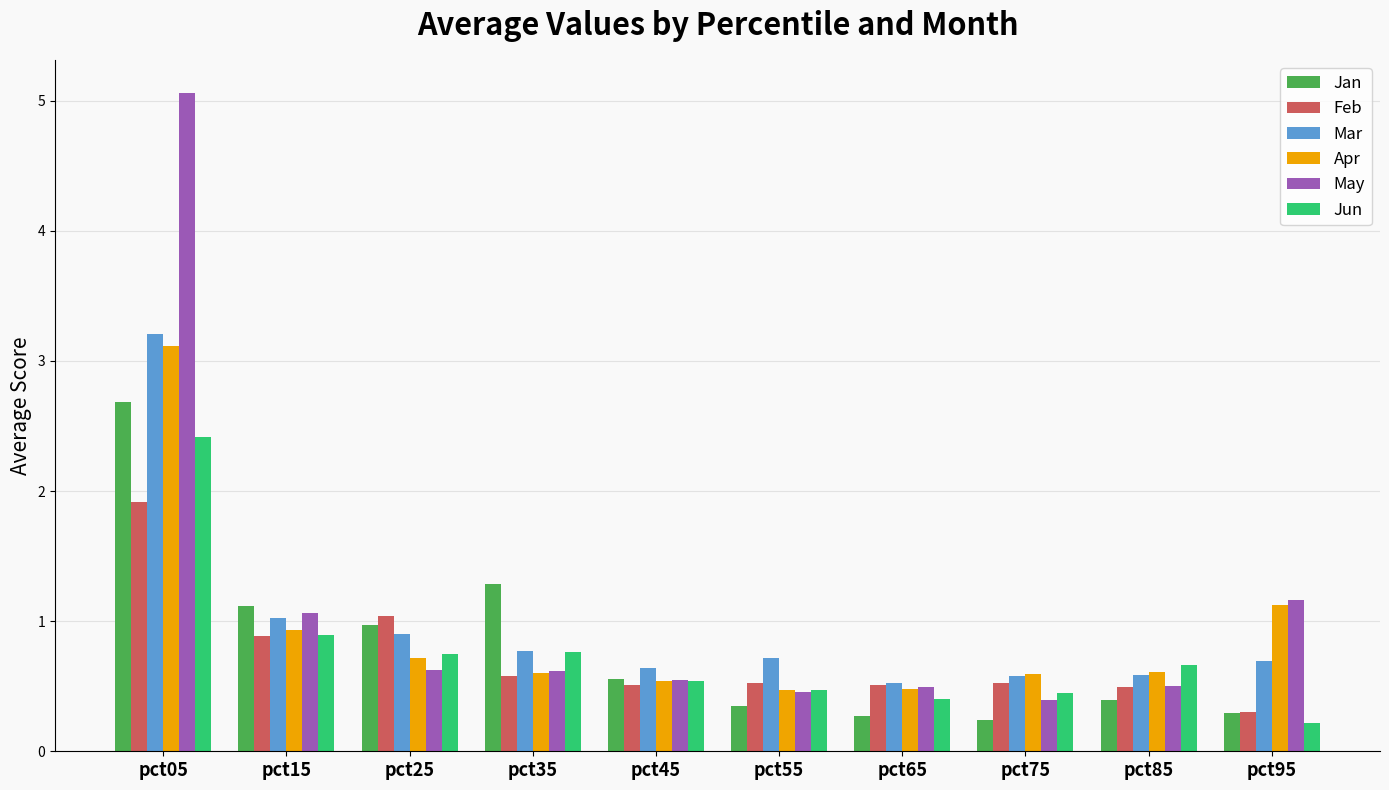

What is the value of the May bar at the 5th from the left?

0.5